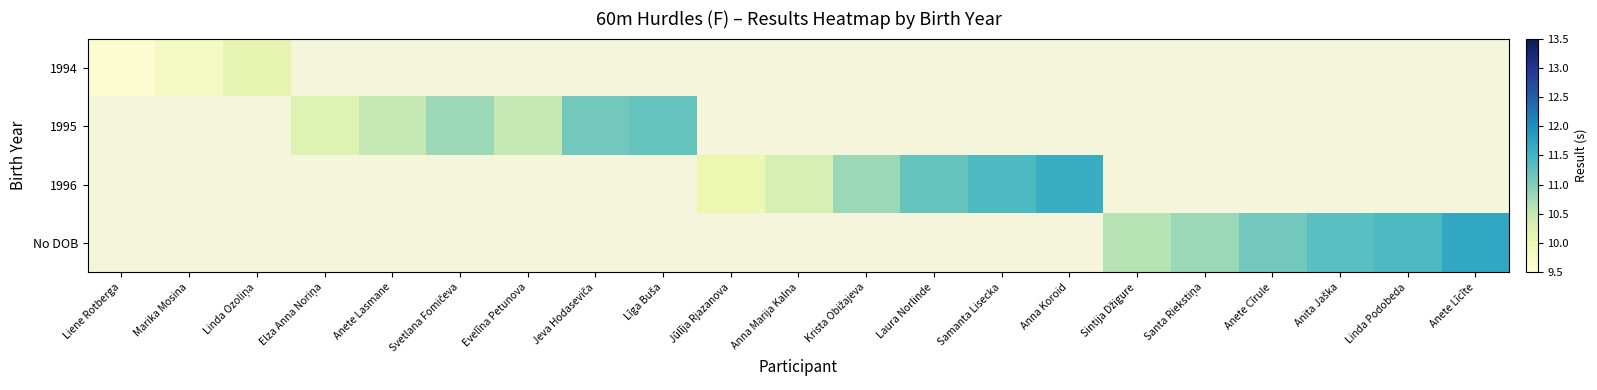

Which category has the lowest value across all series?

Liene Rotberga